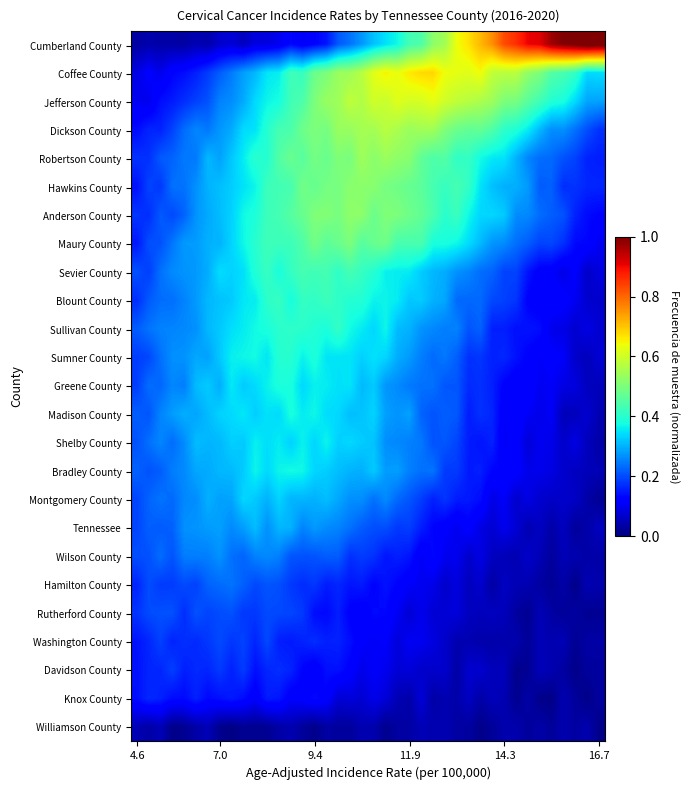

At how many categories does at least one series exceed 0?

40